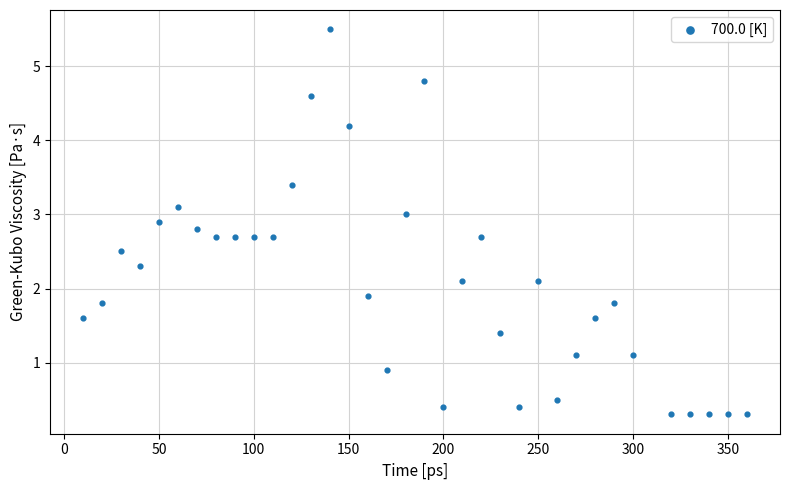

What is the range of Y values (max minus min)?

5.2